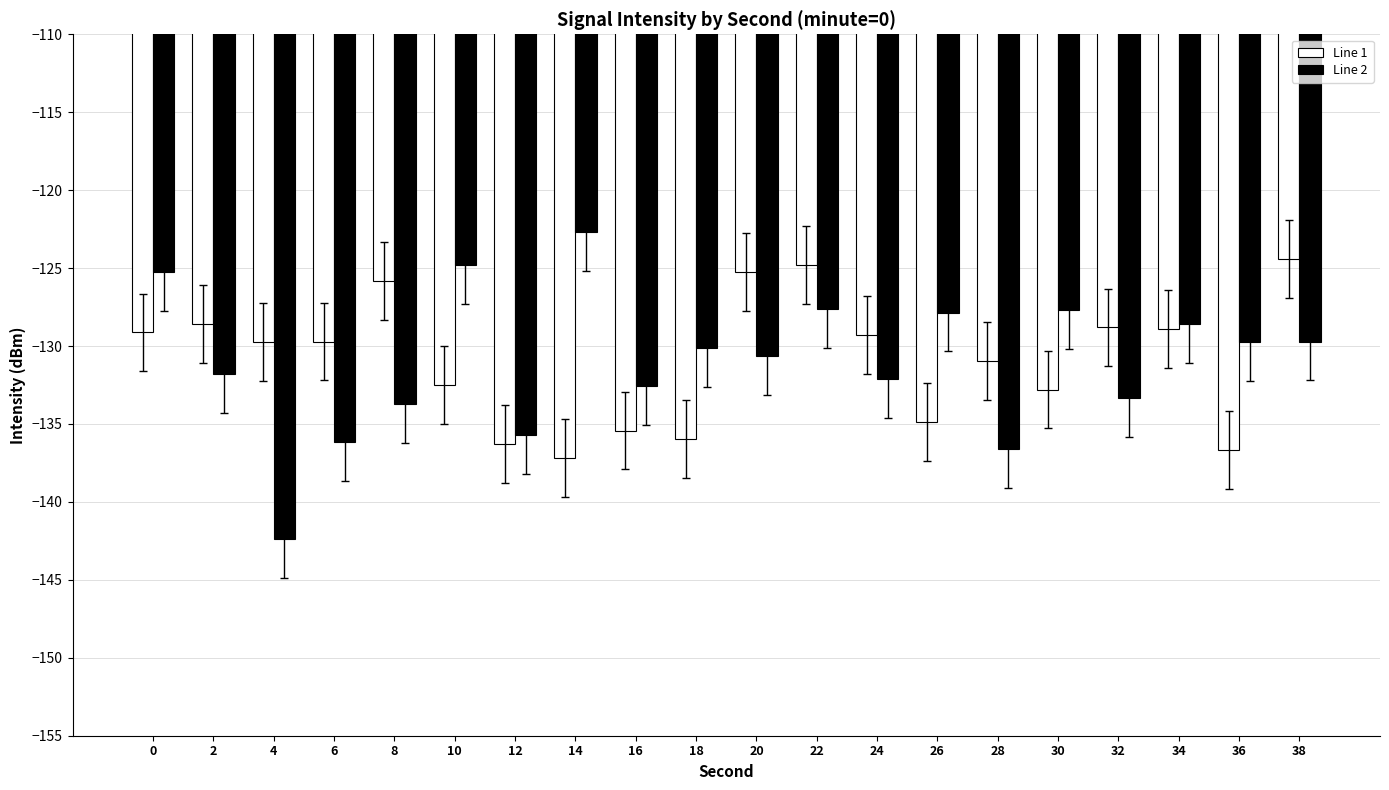

Which series has the widest spread of values?

Line 2